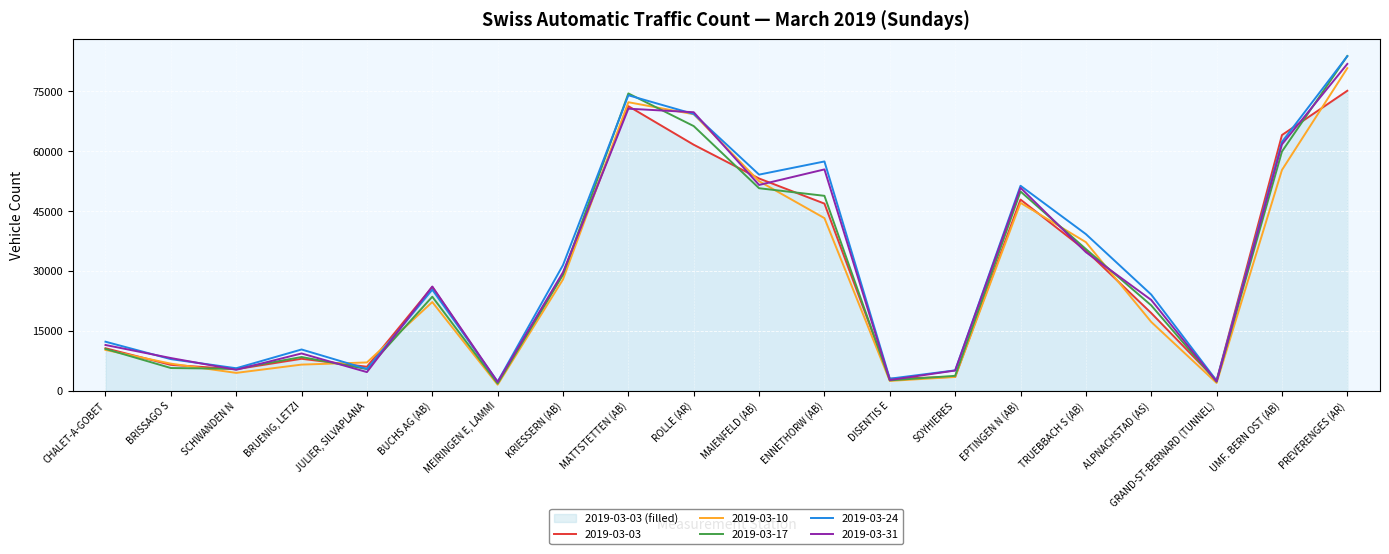

What is the sum of the 2019-03-17 values at ENNETHORW (AB) and DISENTIS E?

51370